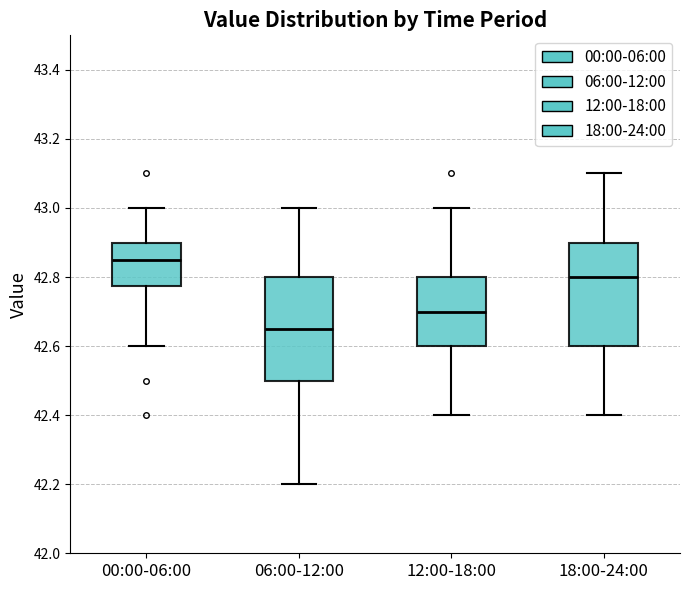

Reading left to right, transcribe this box plot: for each box, give where its median line is, the range the box spans, and where its two whiskers end, as read against the y-axis. The values are not printed on the chart, so give them approximately, as read against the axis.

00:00-06:00: median 42.86, box 42.78 to 42.90, whiskers 42.60 to 43.00
06:00-12:00: median 42.66, box 42.50 to 42.80, whiskers 42.20 to 43.00
12:00-18:00: median 42.70, box 42.60 to 42.80, whiskers 42.40 to 43.00
18:00-24:00: median 42.80, box 42.60 to 42.90, whiskers 42.40 to 43.10